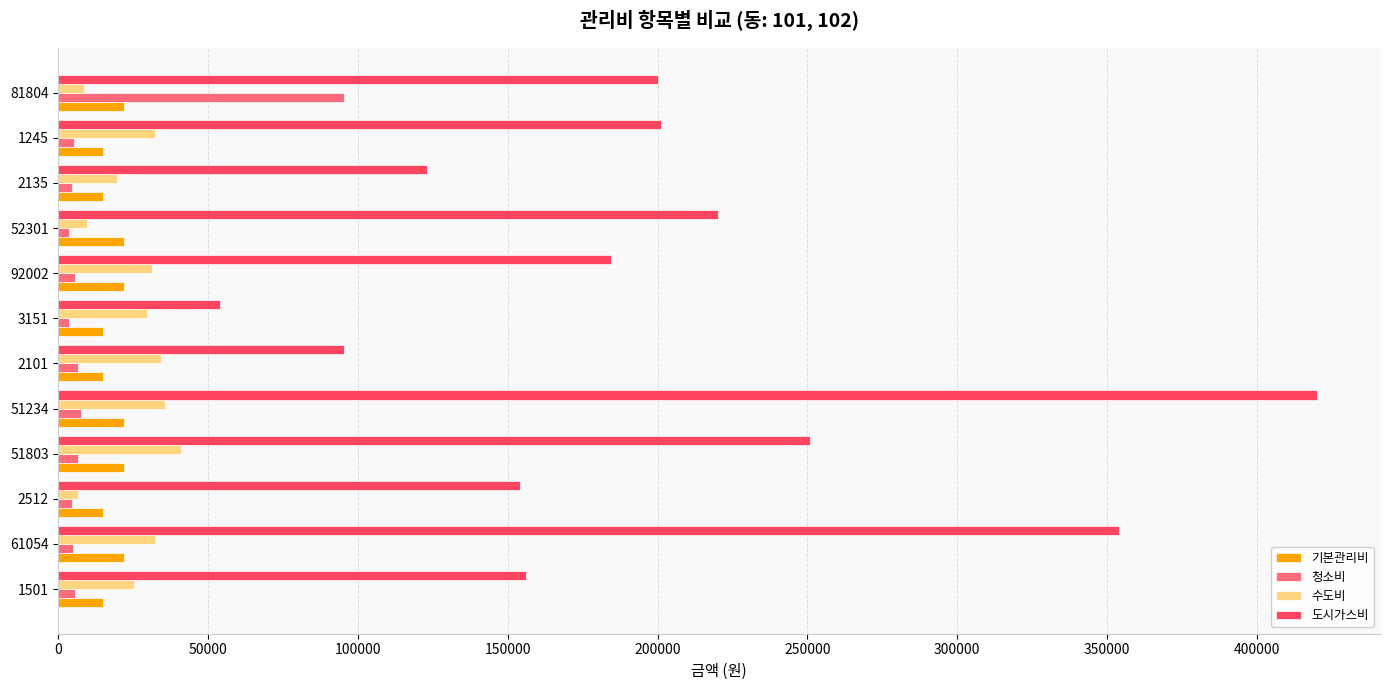

Rank the series by their maximum value, from highest to lowest.

도시가스비, 청소비, 수도비, 기본관리비